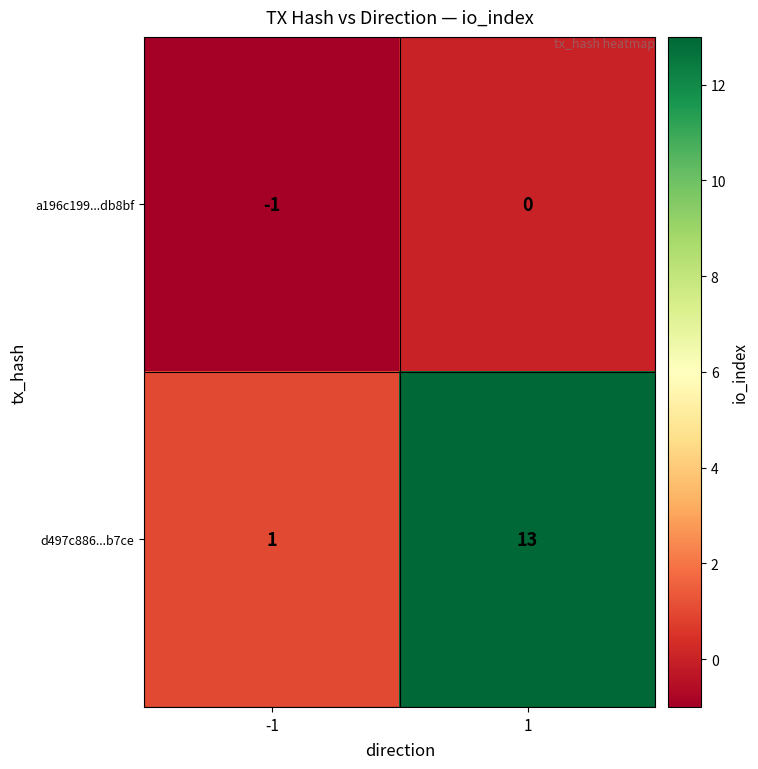

Reading left to right, transcribe all the data shown in this chart.

a196c199...db8bf: -1=-1	1=0
d497c886...b7ce: -1=1	1=13